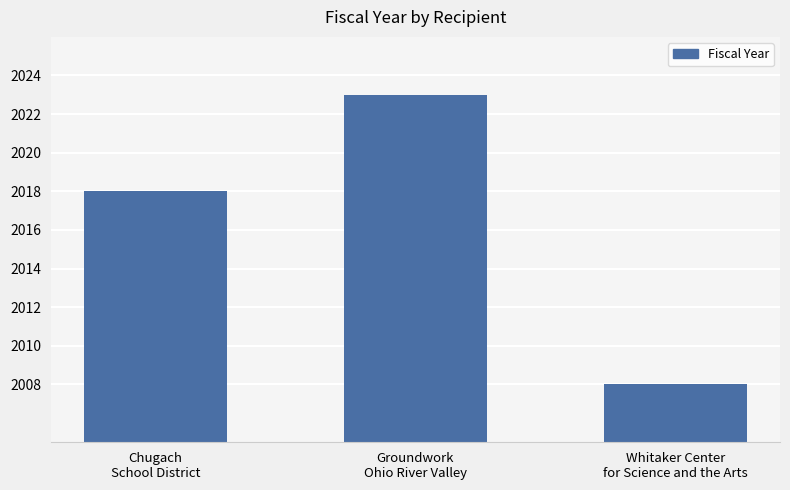

Where is the data nearest to the value 2015?

Chugach
School District